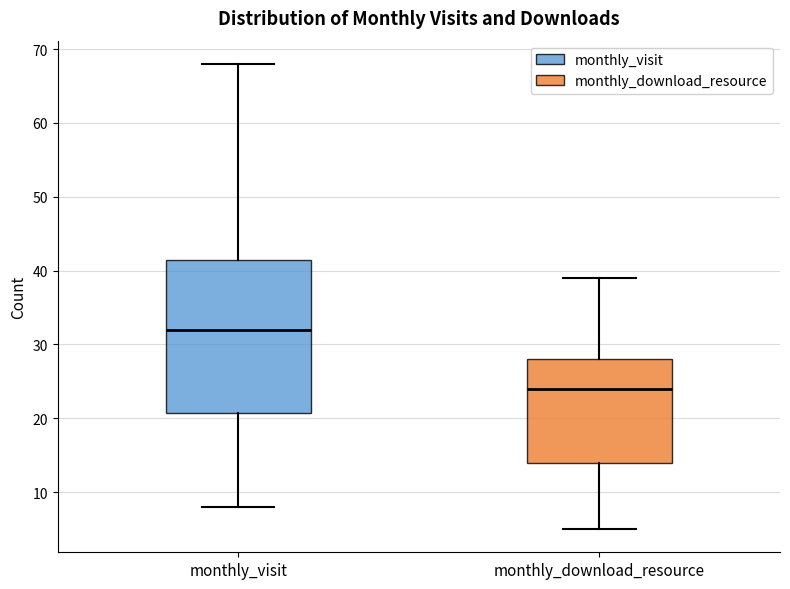

Comparing the boxes themselves (not the whiskers), which one is the tallest?

monthly_visit